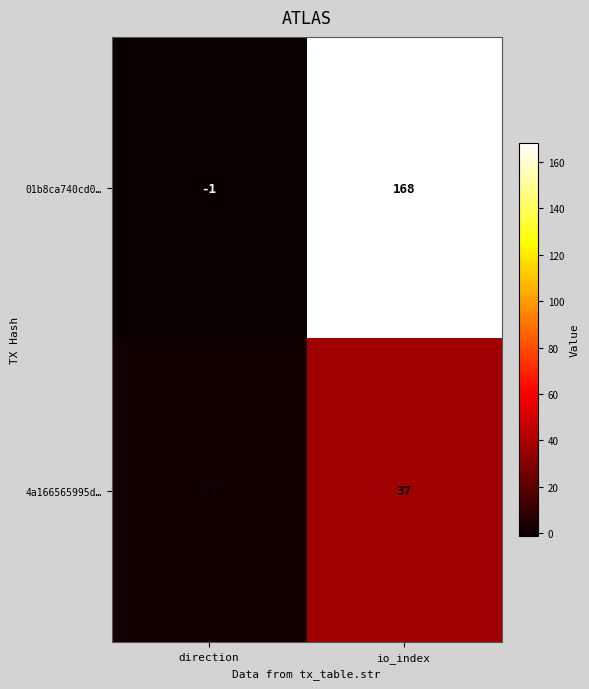

What is the greatest value displayed?

168